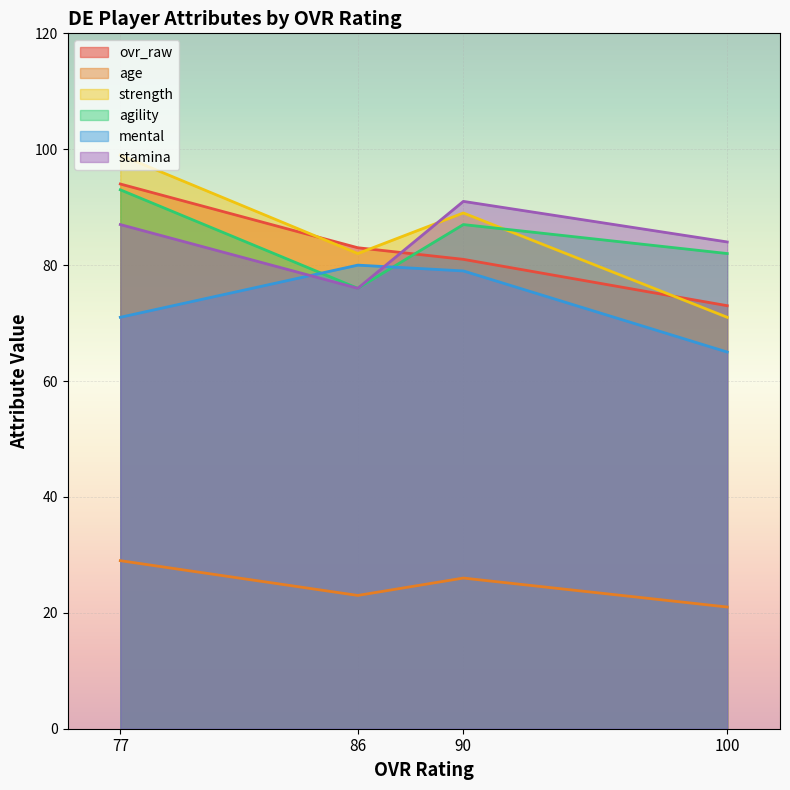

True or false: age and agility intersect in this chart.

False